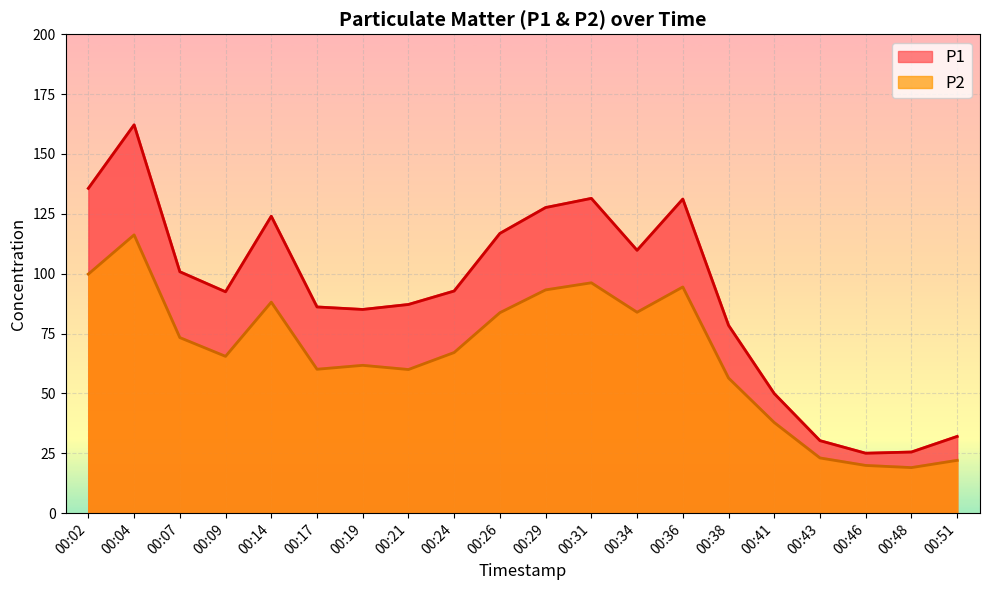

What is the value of the P1 point at the 5th from the left?

124.0